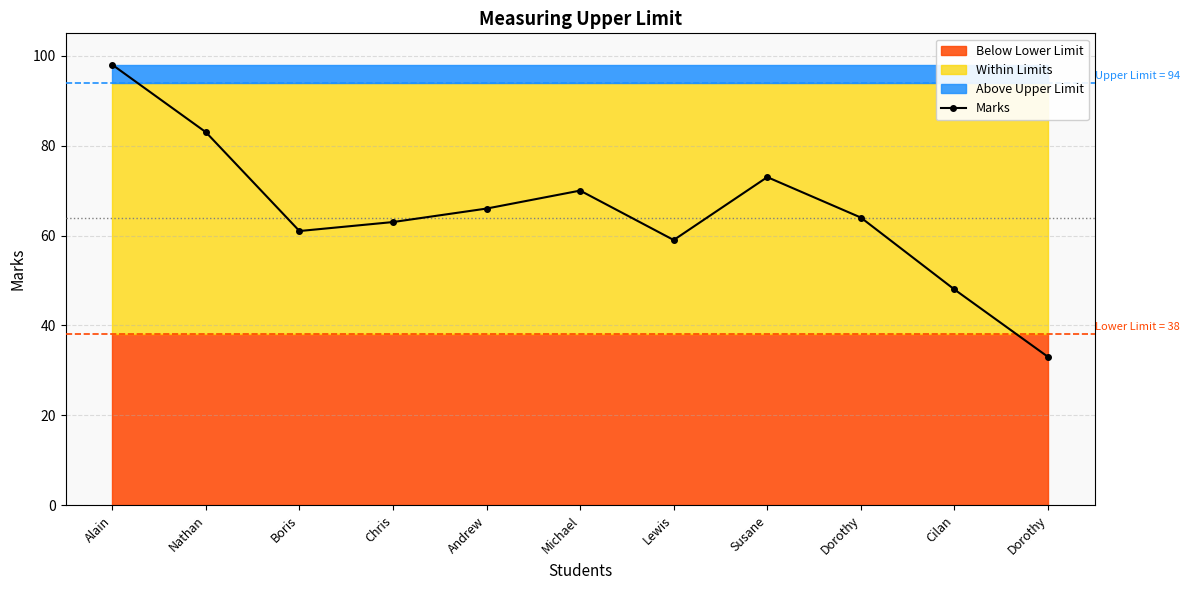

How many points are lower than both their immediate neighbors (excluding endpoints)?

2